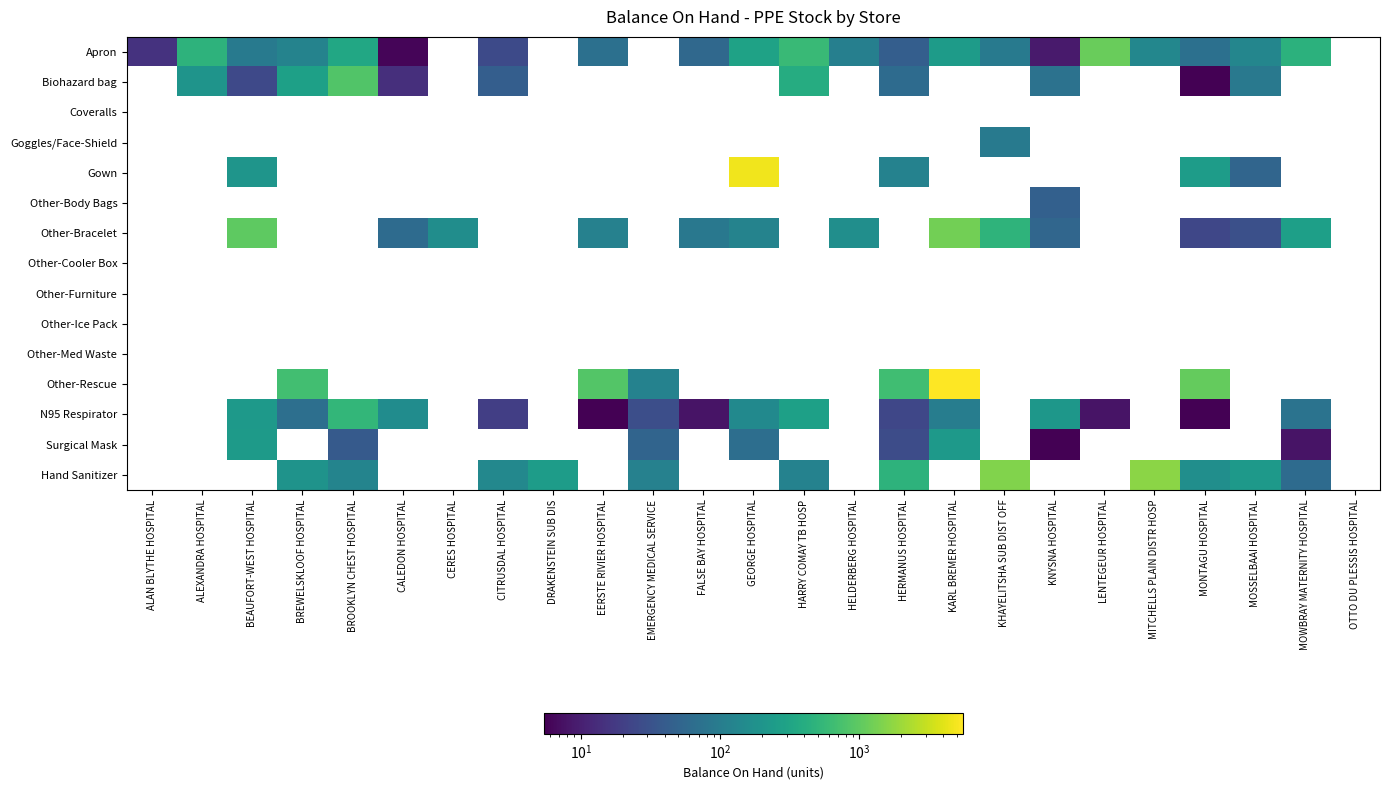

Reading left to right, transcribe all the data shown in this chart.

Apron: ALAN BLYTHE HOSPITAL=15	ALEXANDRA HOSPITAL=482	BEAUFORT-WEST HOSPITAL=93	BREWELSKLOOF HOSPITAL=120	BROOKLYN CHEST HOSPITAL=342	CALEDON HOSPITAL=6	CERES HOSPITAL=0	CITRUSDAL HOSPITAL=26	DRAKENSTEIN SUB DIS=0	EERSTE RIVIER HOSPITAL=70	EMERGENCY MEDICAL SERVICE=0	FALSE BAY HOSPITAL=56	GEORGE HOSPITAL=293	HARRY COMAY TB HOSP=592	HELDERBERG HOSPITAL=107	HERMANUS HOSPITAL=43	KARL BREMER HOSPITAL=246	KHAYELITSHA SUB DIST OFF=93	KNYSNA HOSPITAL=9	LENTEGEUR HOSPITAL=1123	MITCHELLS PLAIN DISTR HOSP=136	MONTAGU HOSPITAL=70	MOSSELBAAI HOSPITAL=131	MOWBRAY MATERNITY HOSPITAL=464	OTTO DU PLESSIS HOSPITAL=0
Biohazard bag: ALAN BLYTHE HOSPITAL=0	ALEXANDRA HOSPITAL=197	BEAUFORT-WEST HOSPITAL=25	BREWELSKLOOF HOSPITAL=280	BROOKLYN CHEST HOSPITAL=850	CALEDON HOSPITAL=14	CERES HOSPITAL=0	CITRUSDAL HOSPITAL=43	DRAKENSTEIN SUB DIS=0	EERSTE RIVIER HOSPITAL=0	EMERGENCY MEDICAL SERVICE=0	FALSE BAY HOSPITAL=0	GEORGE HOSPITAL=0	HARRY COMAY TB HOSP=391	HELDERBERG HOSPITAL=0	HERMANUS HOSPITAL=61	KARL BREMER HOSPITAL=0	KHAYELITSHA SUB DIST OFF=0	KNYSNA HOSPITAL=75	LENTEGEUR HOSPITAL=0	MITCHELLS PLAIN DISTR HOSP=0	MONTAGU HOSPITAL=1	MOSSELBAAI HOSPITAL=89	MOWBRAY MATERNITY HOSPITAL=0	OTTO DU PLESSIS HOSPITAL=0
Coveralls: ALAN BLYTHE HOSPITAL=0	ALEXANDRA HOSPITAL=0	BEAUFORT-WEST HOSPITAL=0	BREWELSKLOOF HOSPITAL=0	BROOKLYN CHEST HOSPITAL=0	CALEDON HOSPITAL=0	CERES HOSPITAL=0	CITRUSDAL HOSPITAL=0	DRAKENSTEIN SUB DIS=0	EERSTE RIVIER HOSPITAL=0	EMERGENCY MEDICAL SERVICE=0	FALSE BAY HOSPITAL=0	GEORGE HOSPITAL=0	HARRY COMAY TB HOSP=0	HELDERBERG HOSPITAL=0	HERMANUS HOSPITAL=0	KARL BREMER HOSPITAL=0	KHAYELITSHA SUB DIST OFF=0	KNYSNA HOSPITAL=0	LENTEGEUR HOSPITAL=0	MITCHELLS PLAIN DISTR HOSP=0	MONTAGU HOSPITAL=0	MOSSELBAAI HOSPITAL=0	MOWBRAY MATERNITY HOSPITAL=0	OTTO DU PLESSIS HOSPITAL=0
Goggles/Face-Shield: ALAN BLYTHE HOSPITAL=0	ALEXANDRA HOSPITAL=0	BEAUFORT-WEST HOSPITAL=0	BREWELSKLOOF HOSPITAL=0	BROOKLYN CHEST HOSPITAL=0	CALEDON HOSPITAL=0	CERES HOSPITAL=0	CITRUSDAL HOSPITAL=0	DRAKENSTEIN SUB DIS=0	EERSTE RIVIER HOSPITAL=0	EMERGENCY MEDICAL SERVICE=0	FALSE BAY HOSPITAL=0	GEORGE HOSPITAL=0	HARRY COMAY TB HOSP=0	HELDERBERG HOSPITAL=0	HERMANUS HOSPITAL=0	KARL BREMER HOSPITAL=0	KHAYELITSHA SUB DIST OFF=93	KNYSNA HOSPITAL=0	LENTEGEUR HOSPITAL=0	MITCHELLS PLAIN DISTR HOSP=0	MONTAGU HOSPITAL=0	MOSSELBAAI HOSPITAL=0	MOWBRAY MATERNITY HOSPITAL=0	OTTO DU PLESSIS HOSPITAL=0
Gown: ALAN BLYTHE HOSPITAL=0	ALEXANDRA HOSPITAL=0	BEAUFORT-WEST HOSPITAL=202	BREWELSKLOOF HOSPITAL=0	BROOKLYN CHEST HOSPITAL=0	CALEDON HOSPITAL=0	CERES HOSPITAL=0	CITRUSDAL HOSPITAL=0	DRAKENSTEIN SUB DIS=0	EERSTE RIVIER HOSPITAL=0	EMERGENCY MEDICAL SERVICE=0	FALSE BAY HOSPITAL=0	GEORGE HOSPITAL=4722	HARRY COMAY TB HOSP=0	HELDERBERG HOSPITAL=0	HERMANUS HOSPITAL=116	KARL BREMER HOSPITAL=0	KHAYELITSHA SUB DIST OFF=0	KNYSNA HOSPITAL=0	LENTEGEUR HOSPITAL=0	MITCHELLS PLAIN DISTR HOSP=0	MONTAGU HOSPITAL=248	MOSSELBAAI HOSPITAL=52	MOWBRAY MATERNITY HOSPITAL=0	OTTO DU PLESSIS HOSPITAL=0
Other-Body Bags: ALAN BLYTHE HOSPITAL=0	ALEXANDRA HOSPITAL=0	BEAUFORT-WEST HOSPITAL=0	BREWELSKLOOF HOSPITAL=0	BROOKLYN CHEST HOSPITAL=0	CALEDON HOSPITAL=0	CERES HOSPITAL=0	CITRUSDAL HOSPITAL=0	DRAKENSTEIN SUB DIS=0	EERSTE RIVIER HOSPITAL=0	EMERGENCY MEDICAL SERVICE=0	FALSE BAY HOSPITAL=0	GEORGE HOSPITAL=0	HARRY COMAY TB HOSP=0	HELDERBERG HOSPITAL=0	HERMANUS HOSPITAL=0	KARL BREMER HOSPITAL=0	KHAYELITSHA SUB DIST OFF=0	KNYSNA HOSPITAL=46	LENTEGEUR HOSPITAL=0	MITCHELLS PLAIN DISTR HOSP=0	MONTAGU HOSPITAL=0	MOSSELBAAI HOSPITAL=0	MOWBRAY MATERNITY HOSPITAL=0	OTTO DU PLESSIS HOSPITAL=0
Other-Bracelet: ALAN BLYTHE HOSPITAL=0	ALEXANDRA HOSPITAL=0	BEAUFORT-WEST HOSPITAL=1000	BREWELSKLOOF HOSPITAL=0	BROOKLYN CHEST HOSPITAL=0	CALEDON HOSPITAL=62	CERES HOSPITAL=164	CITRUSDAL HOSPITAL=0	DRAKENSTEIN SUB DIS=0	EERSTE RIVIER HOSPITAL=114	EMERGENCY MEDICAL SERVICE=0	FALSE BAY HOSPITAL=88	GEORGE HOSPITAL=120	HARRY COMAY TB HOSP=0	HELDERBERG HOSPITAL=166	HERMANUS HOSPITAL=0	KARL BREMER HOSPITAL=1260	KHAYELITSHA SUB DIST OFF=488	KNYSNA HOSPITAL=54	LENTEGEUR HOSPITAL=0	MITCHELLS PLAIN DISTR HOSP=0	MONTAGU HOSPITAL=24	MOSSELBAAI HOSPITAL=30	MOWBRAY MATERNITY HOSPITAL=268	OTTO DU PLESSIS HOSPITAL=0
Other-Cooler Box: ALAN BLYTHE HOSPITAL=0	ALEXANDRA HOSPITAL=0	BEAUFORT-WEST HOSPITAL=0	BREWELSKLOOF HOSPITAL=0	BROOKLYN CHEST HOSPITAL=0	CALEDON HOSPITAL=0	CERES HOSPITAL=0	CITRUSDAL HOSPITAL=0	DRAKENSTEIN SUB DIS=0	EERSTE RIVIER HOSPITAL=0	EMERGENCY MEDICAL SERVICE=0	FALSE BAY HOSPITAL=0	GEORGE HOSPITAL=0	HARRY COMAY TB HOSP=0	HELDERBERG HOSPITAL=0	HERMANUS HOSPITAL=0	KARL BREMER HOSPITAL=0	KHAYELITSHA SUB DIST OFF=0	KNYSNA HOSPITAL=0	LENTEGEUR HOSPITAL=0	MITCHELLS PLAIN DISTR HOSP=0	MONTAGU HOSPITAL=0	MOSSELBAAI HOSPITAL=0	MOWBRAY MATERNITY HOSPITAL=0	OTTO DU PLESSIS HOSPITAL=0
Other-Furniture: ALAN BLYTHE HOSPITAL=0	ALEXANDRA HOSPITAL=0	BEAUFORT-WEST HOSPITAL=0	BREWELSKLOOF HOSPITAL=0	BROOKLYN CHEST HOSPITAL=0	CALEDON HOSPITAL=0	CERES HOSPITAL=0	CITRUSDAL HOSPITAL=0	DRAKENSTEIN SUB DIS=0	EERSTE RIVIER HOSPITAL=0	EMERGENCY MEDICAL SERVICE=0	FALSE BAY HOSPITAL=0	GEORGE HOSPITAL=0	HARRY COMAY TB HOSP=0	HELDERBERG HOSPITAL=0	HERMANUS HOSPITAL=0	KARL BREMER HOSPITAL=0	KHAYELITSHA SUB DIST OFF=0	KNYSNA HOSPITAL=0	LENTEGEUR HOSPITAL=0	MITCHELLS PLAIN DISTR HOSP=0	MONTAGU HOSPITAL=0	MOSSELBAAI HOSPITAL=0	MOWBRAY MATERNITY HOSPITAL=0	OTTO DU PLESSIS HOSPITAL=0
Other-Ice Pack: ALAN BLYTHE HOSPITAL=0	ALEXANDRA HOSPITAL=0	BEAUFORT-WEST HOSPITAL=0	BREWELSKLOOF HOSPITAL=0	BROOKLYN CHEST HOSPITAL=0	CALEDON HOSPITAL=0	CERES HOSPITAL=0	CITRUSDAL HOSPITAL=0	DRAKENSTEIN SUB DIS=0	EERSTE RIVIER HOSPITAL=0	EMERGENCY MEDICAL SERVICE=0	FALSE BAY HOSPITAL=0	GEORGE HOSPITAL=0	HARRY COMAY TB HOSP=0	HELDERBERG HOSPITAL=0	HERMANUS HOSPITAL=0	KARL BREMER HOSPITAL=0	KHAYELITSHA SUB DIST OFF=0	KNYSNA HOSPITAL=0	LENTEGEUR HOSPITAL=0	MITCHELLS PLAIN DISTR HOSP=0	MONTAGU HOSPITAL=0	MOSSELBAAI HOSPITAL=0	MOWBRAY MATERNITY HOSPITAL=0	OTTO DU PLESSIS HOSPITAL=0
Other-Med Waste: ALAN BLYTHE HOSPITAL=0	ALEXANDRA HOSPITAL=0	BEAUFORT-WEST HOSPITAL=0	BREWELSKLOOF HOSPITAL=0	BROOKLYN CHEST HOSPITAL=0	CALEDON HOSPITAL=0	CERES HOSPITAL=0	CITRUSDAL HOSPITAL=0	DRAKENSTEIN SUB DIS=0	EERSTE RIVIER HOSPITAL=0	EMERGENCY MEDICAL SERVICE=0	FALSE BAY HOSPITAL=0	GEORGE HOSPITAL=0	HARRY COMAY TB HOSP=0	HELDERBERG HOSPITAL=0	HERMANUS HOSPITAL=0	KARL BREMER HOSPITAL=0	KHAYELITSHA SUB DIST OFF=0	KNYSNA HOSPITAL=0	LENTEGEUR HOSPITAL=0	MITCHELLS PLAIN DISTR HOSP=0	MONTAGU HOSPITAL=0	MOSSELBAAI HOSPITAL=0	MOWBRAY MATERNITY HOSPITAL=0	OTTO DU PLESSIS HOSPITAL=0
Other-Rescue: ALAN BLYTHE HOSPITAL=0	ALEXANDRA HOSPITAL=0	BEAUFORT-WEST HOSPITAL=0	BREWELSKLOOF HOSPITAL=678	BROOKLYN CHEST HOSPITAL=0	CALEDON HOSPITAL=0	CERES HOSPITAL=0	CITRUSDAL HOSPITAL=0	DRAKENSTEIN SUB DIS=0	EERSTE RIVIER HOSPITAL=870	EMERGENCY MEDICAL SERVICE=117	FALSE BAY HOSPITAL=0	GEORGE HOSPITAL=0	HARRY COMAY TB HOSP=0	HELDERBERG HOSPITAL=0	HERMANUS HOSPITAL=656	KARL BREMER HOSPITAL=5489	KHAYELITSHA SUB DIST OFF=0	KNYSNA HOSPITAL=0	LENTEGEUR HOSPITAL=0	MITCHELLS PLAIN DISTR HOSP=0	MONTAGU HOSPITAL=1080	MOSSELBAAI HOSPITAL=0	MOWBRAY MATERNITY HOSPITAL=0	OTTO DU PLESSIS HOSPITAL=0
N95 Respirator: ALAN BLYTHE HOSPITAL=0	ALEXANDRA HOSPITAL=0	BEAUFORT-WEST HOSPITAL=223	BREWELSKLOOF HOSPITAL=69	BROOKLYN CHEST HOSPITAL=527	CALEDON HOSPITAL=159	CERES HOSPITAL=0	CITRUSDAL HOSPITAL=20	DRAKENSTEIN SUB DIS=0	EERSTE RIVIER HOSPITAL=2	EMERGENCY MEDICAL SERVICE=29	FALSE BAY HOSPITAL=8	GEORGE HOSPITAL=144	HARRY COMAY TB HOSP=276	HELDERBERG HOSPITAL=0	HERMANUS HOSPITAL=24	KARL BREMER HOSPITAL=102	KHAYELITSHA SUB DIST OFF=0	KNYSNA HOSPITAL=213	LENTEGEUR HOSPITAL=8	MITCHELLS PLAIN DISTR HOSP=0	MONTAGU HOSPITAL=1	MOSSELBAAI HOSPITAL=0	MOWBRAY MATERNITY HOSPITAL=76	OTTO DU PLESSIS HOSPITAL=0
Surgical Mask: ALAN BLYTHE HOSPITAL=0	ALEXANDRA HOSPITAL=0	BEAUFORT-WEST HOSPITAL=237	BREWELSKLOOF HOSPITAL=0	BROOKLYN CHEST HOSPITAL=39	CALEDON HOSPITAL=0	CERES HOSPITAL=0	CITRUSDAL HOSPITAL=0	DRAKENSTEIN SUB DIS=0	EERSTE RIVIER HOSPITAL=0	EMERGENCY MEDICAL SERVICE=51	FALSE BAY HOSPITAL=0	GEORGE HOSPITAL=66	HARRY COMAY TB HOSP=0	HELDERBERG HOSPITAL=0	HERMANUS HOSPITAL=27	KARL BREMER HOSPITAL=231	KHAYELITSHA SUB DIST OFF=0	KNYSNA HOSPITAL=4	LENTEGEUR HOSPITAL=0	MITCHELLS PLAIN DISTR HOSP=0	MONTAGU HOSPITAL=0	MOSSELBAAI HOSPITAL=0	MOWBRAY MATERNITY HOSPITAL=8	OTTO DU PLESSIS HOSPITAL=0
Hand Sanitizer: ALAN BLYTHE HOSPITAL=0	ALEXANDRA HOSPITAL=0	BEAUFORT-WEST HOSPITAL=0	BREWELSKLOOF HOSPITAL=193	BROOKLYN CHEST HOSPITAL=124	CALEDON HOSPITAL=0	CERES HOSPITAL=0	CITRUSDAL HOSPITAL=138	DRAKENSTEIN SUB DIS=247	EERSTE RIVIER HOSPITAL=0	EMERGENCY MEDICAL SERVICE=115	FALSE BAY HOSPITAL=0	GEORGE HOSPITAL=0	HARRY COMAY TB HOSP=117	HELDERBERG HOSPITAL=0	HERMANUS HOSPITAL=475	KARL BREMER HOSPITAL=0	KHAYELITSHA SUB DIST OFF=1500	KNYSNA HOSPITAL=0	LENTEGEUR HOSPITAL=0	MITCHELLS PLAIN DISTR HOSP=1666	MONTAGU HOSPITAL=168	MOSSELBAAI HOSPITAL=226	MOWBRAY MATERNITY HOSPITAL=62	OTTO DU PLESSIS HOSPITAL=0